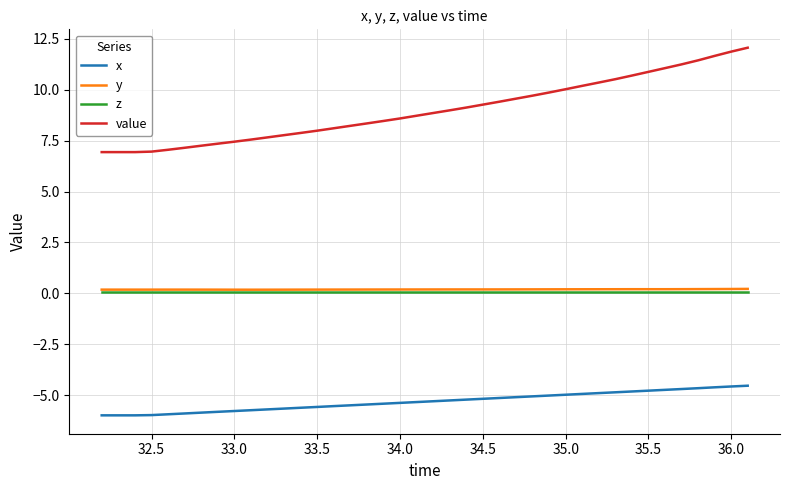

What are all the series names shown in the legend?

x, y, z, value